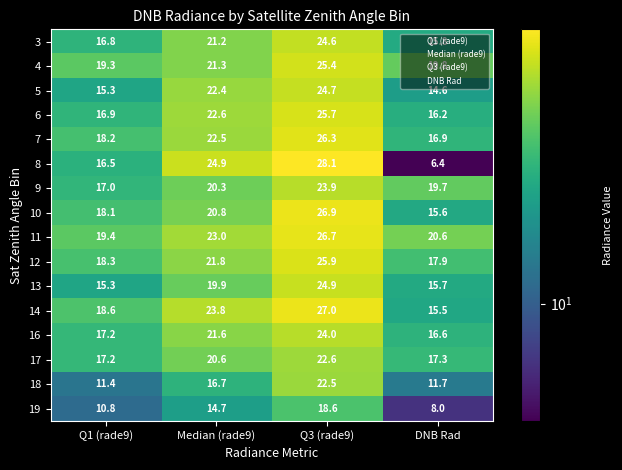

At which label is 18 closest to 16?

Median (rade9)